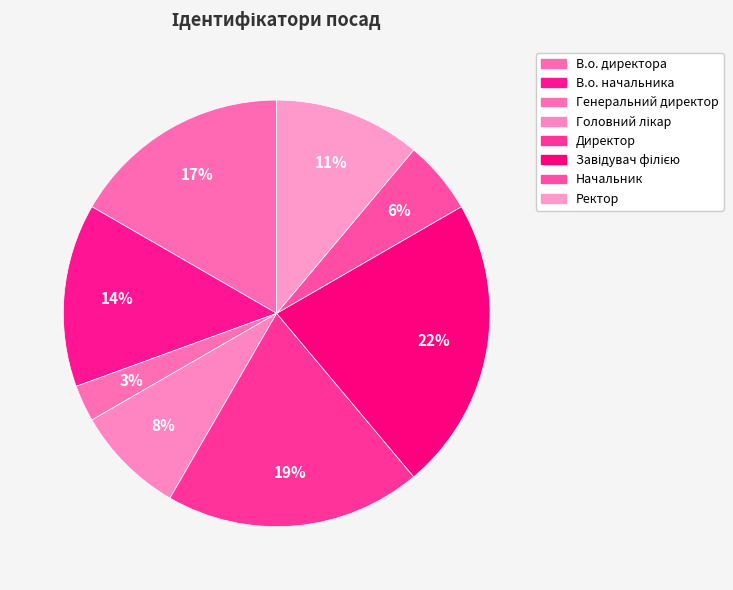

Count the number of slices in the pie.

8